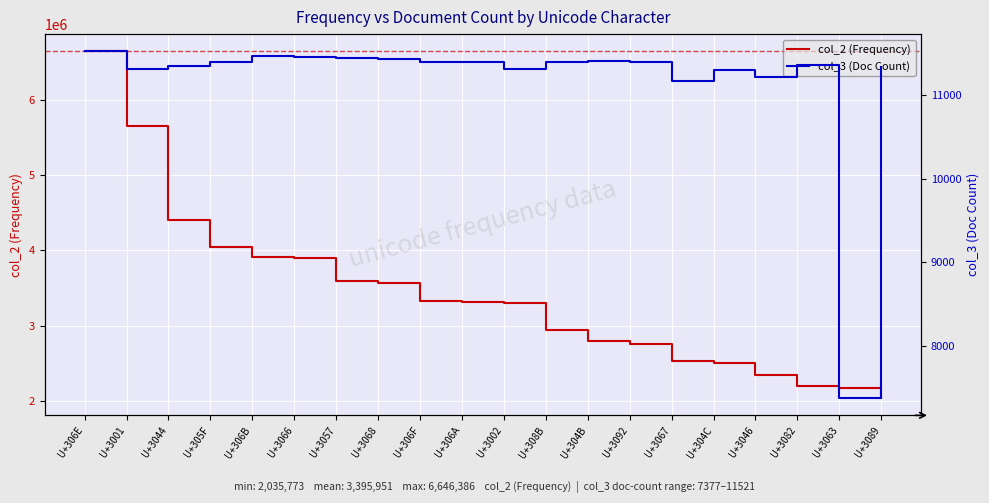

Reading left to right, transcribe all the data shown in this chart.

col_2 (Frequency): U+306E=6646386	U+3001=5653989	U+3044=4402909	U+305F=4047260	U+306B=3912314	U+3066=3898599	U+3057=3598011	U+3068=3566018	U+306F=3324952	U+306A=3312185	U+3002=3305814	U+308B=2936927	U+304B=2795796	U+3092=2755526	U+3067=2522374	U+304C=2503500	U+3046=2337057	U+3082=2191177	U+3063=2172464	U+3089=2035773
col_3 (Doc Count): U+306E=11521	U+3001=11306	U+3044=11344	U+305F=11391	U+306B=11461	U+3066=11459	U+3057=11442	U+3068=11429	U+306F=11400	U+306A=11393	U+3002=11308	U+308B=11396	U+304B=11411	U+3092=11400	U+3067=11169	U+304C=11305	U+3046=11211	U+3082=11356	U+3063=7377	U+3089=11333